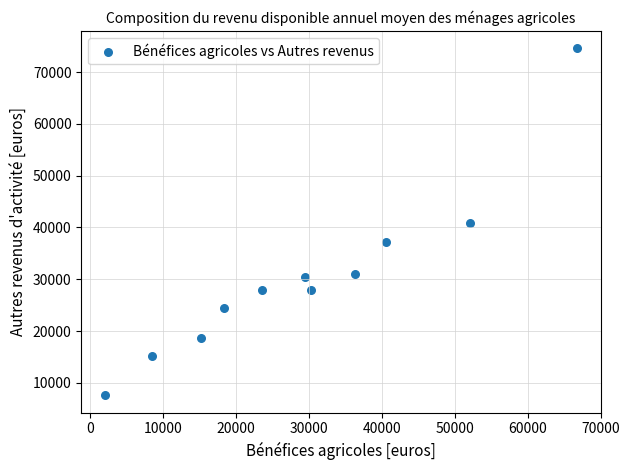

What is the average X value?

29355